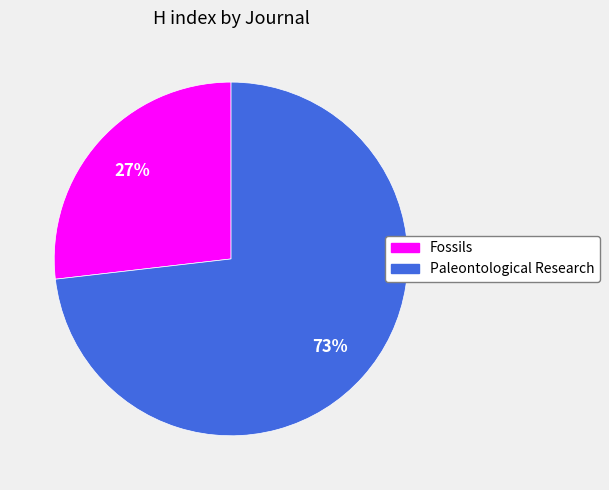

Is there any slice that represents more than half of the pie?

Yes